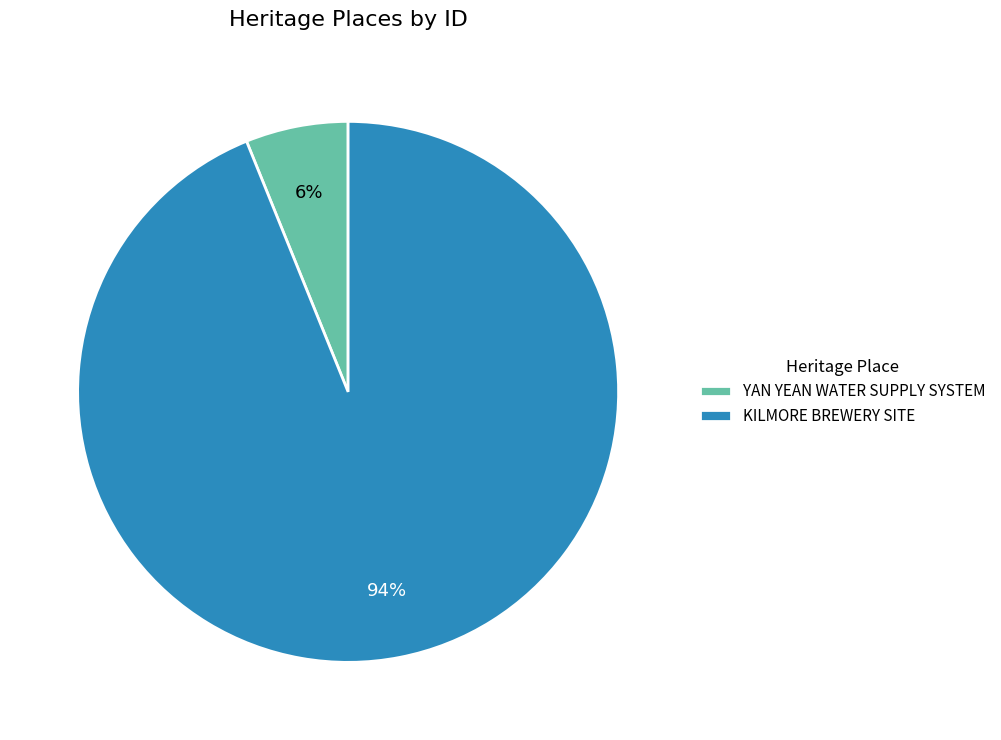

True or false: KILMORE BREWERY SITE accounts for 94% of the total.

True